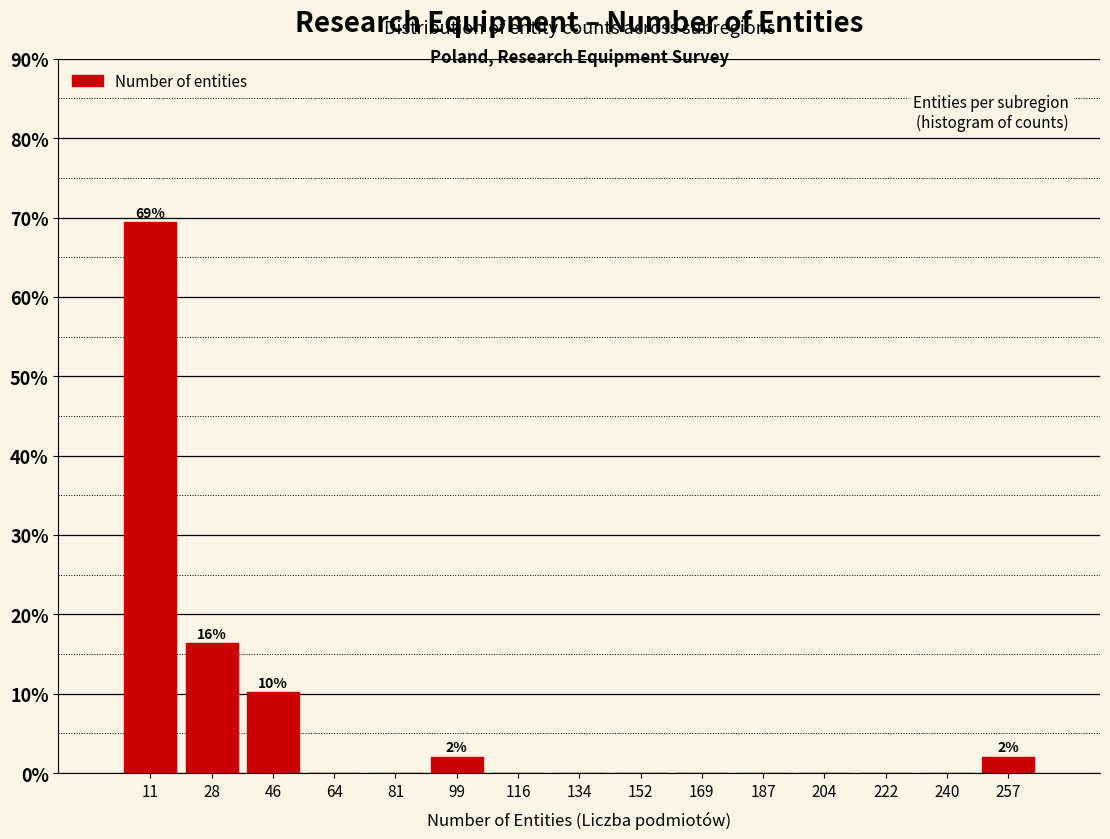

Which range on the x-axis has the tallest bar?

2.0 to 19.6